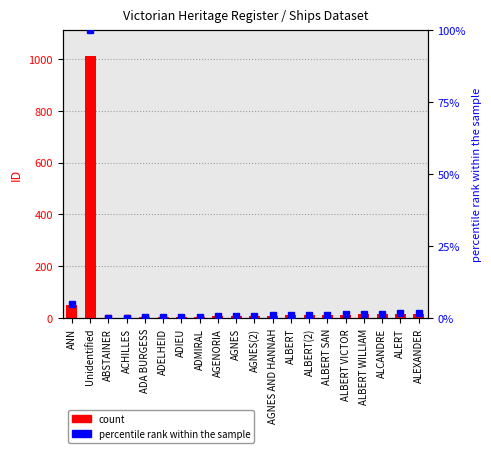

Which has a higher value, ACHILLES or ABSTAINER?

ACHILLES